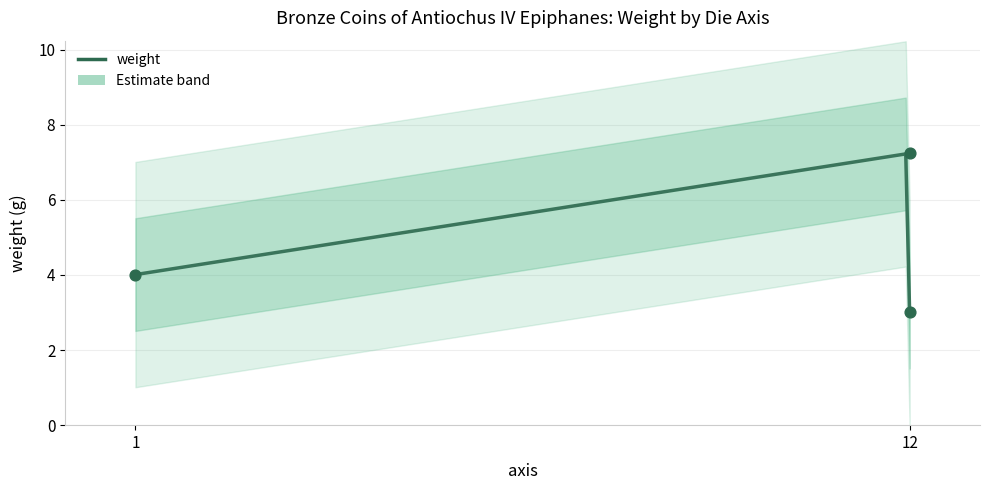

Approximately how many times larger is the value at 12 compared to 12?

0.4